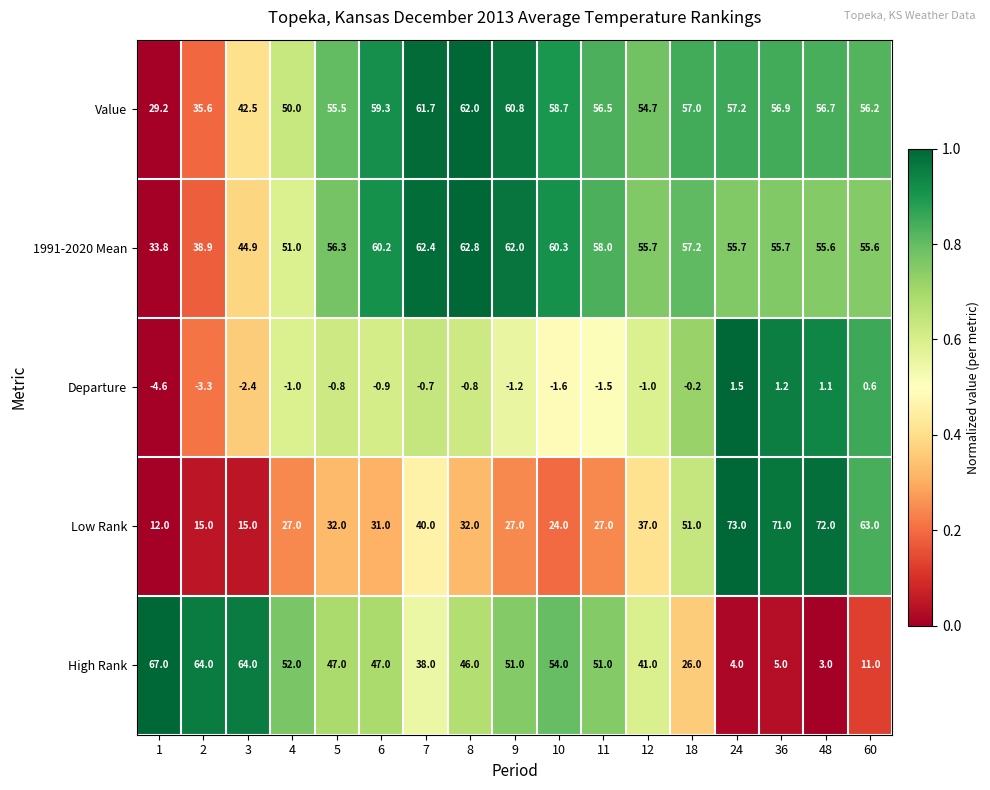

How many categories are shown in the chart?

17